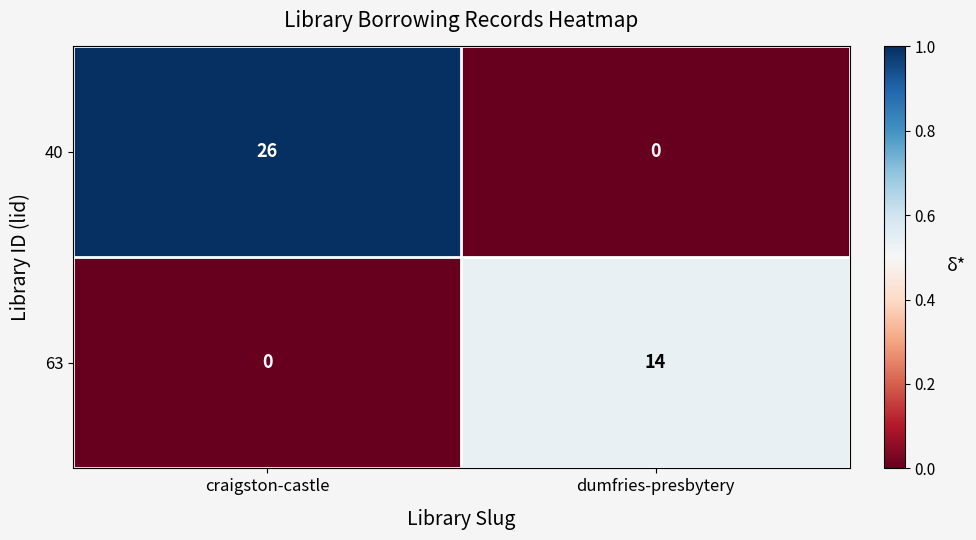

How many data points does each series have?

2